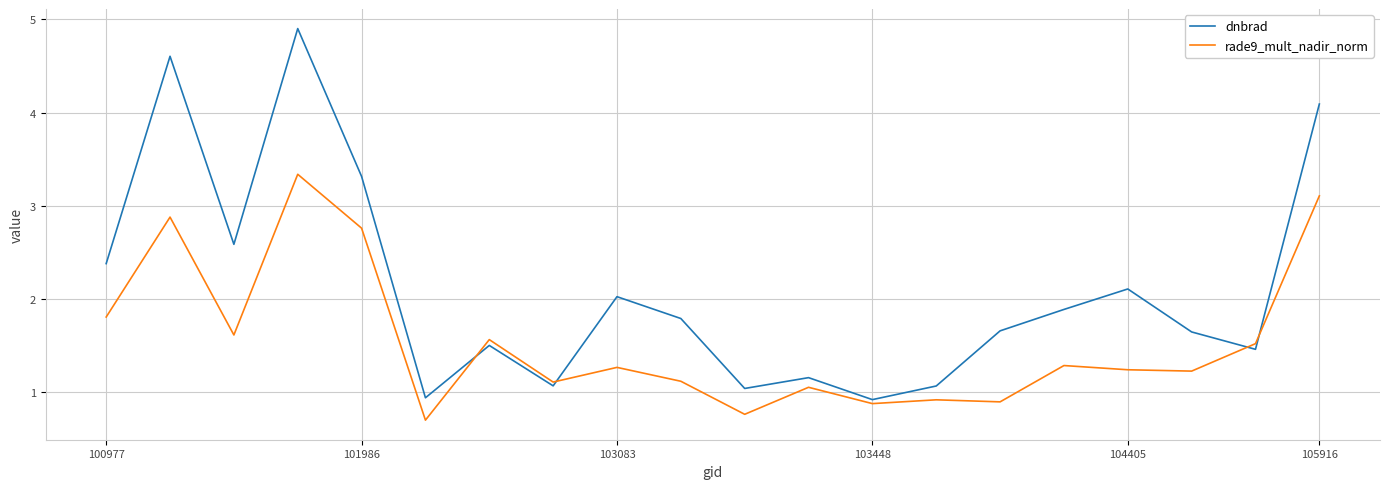

In dnbrad, how many points are lower than both neighbors (excluding endpoints)?

6